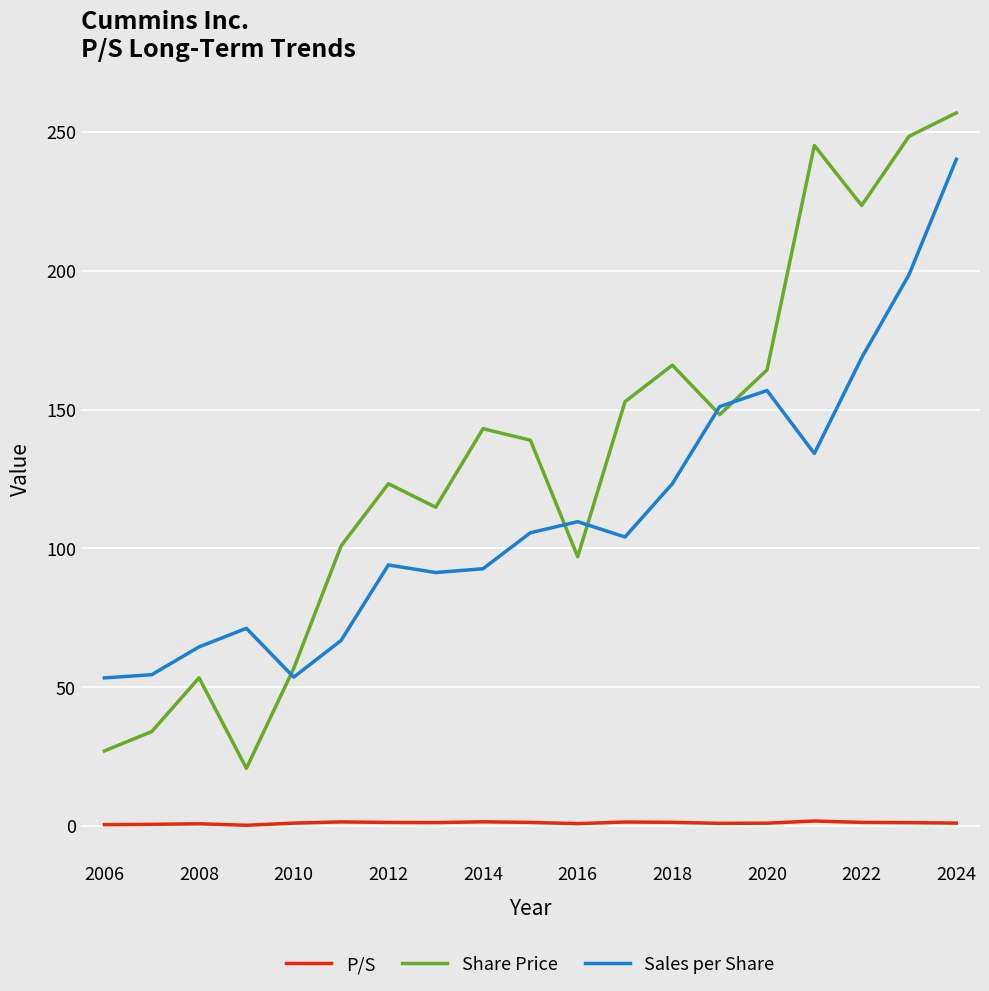

True or false: P/S and Sales per Share cross at least once.

False